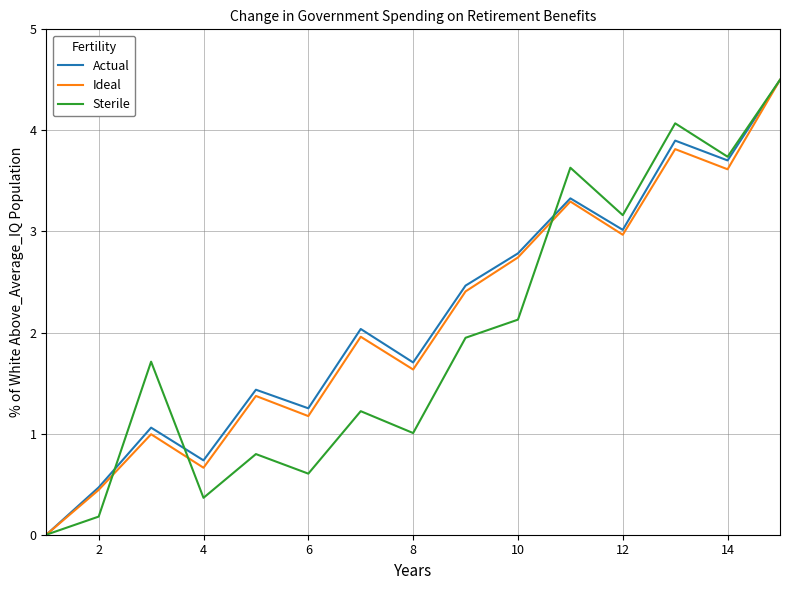

What is the greatest value displayed?

4.5